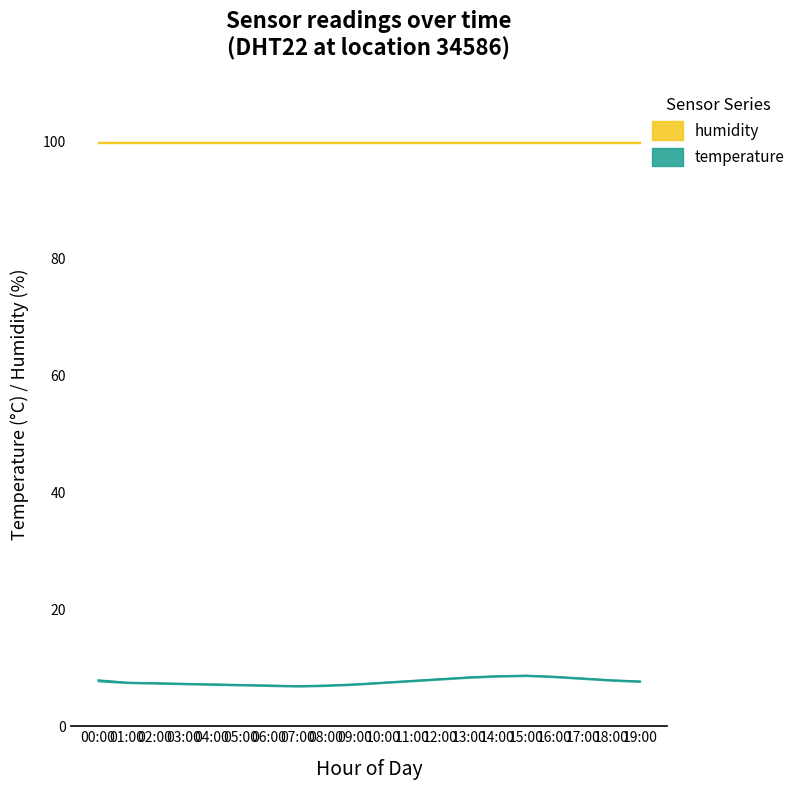

Rank the categories by value from highest to lowest.

15:00, 14:00, 16:00, 13:00, 17:00, 12:00, 00:00, 18:00, 11:00, 19:00, 01:00, 10:00, 02:00, 03:00, 04:00, 09:00, 05:00, 06:00, 08:00, 07:00